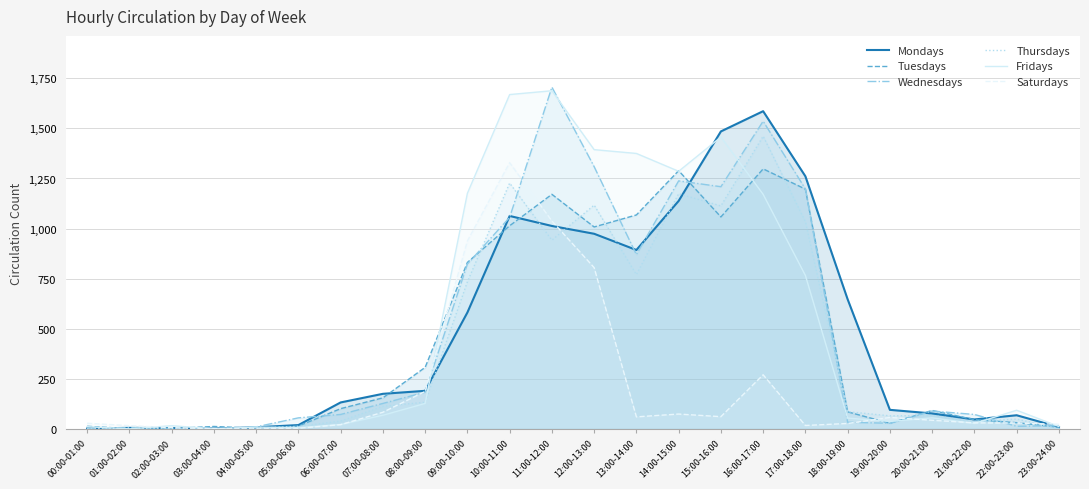

Between 00:00-01:00 and 22:00-23:00, which series saw the biggest shift?

Fridays